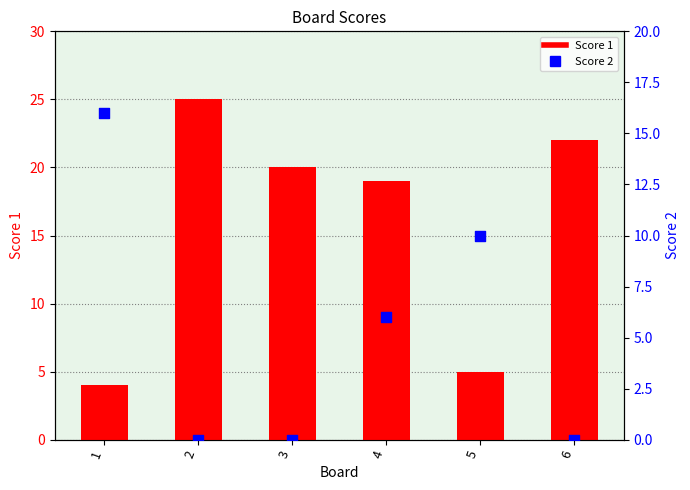

What are all the series names shown in the legend?

Score 1, Score 2